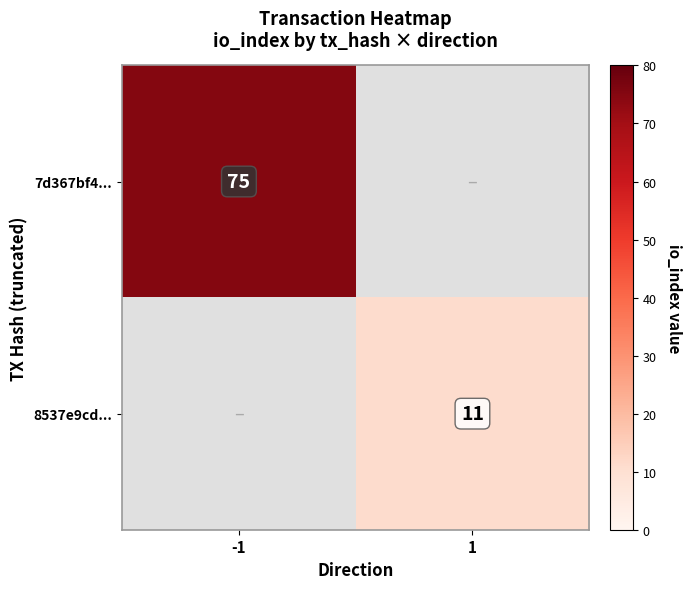

Is it true that 8537e9cd... equals 17 at 1?

False